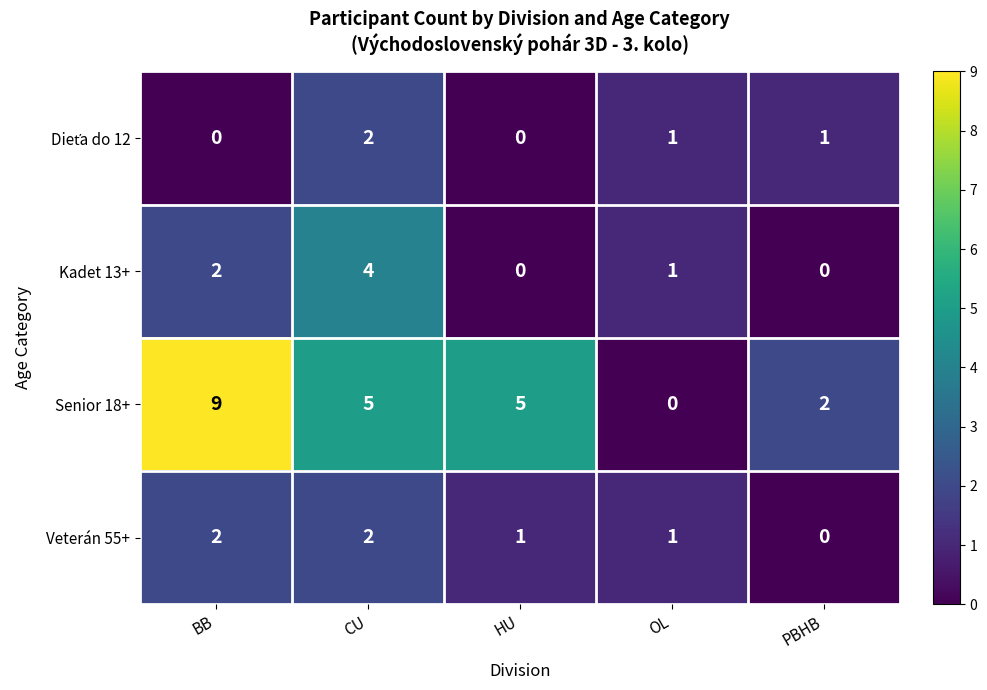

What is the greatest value displayed?

9